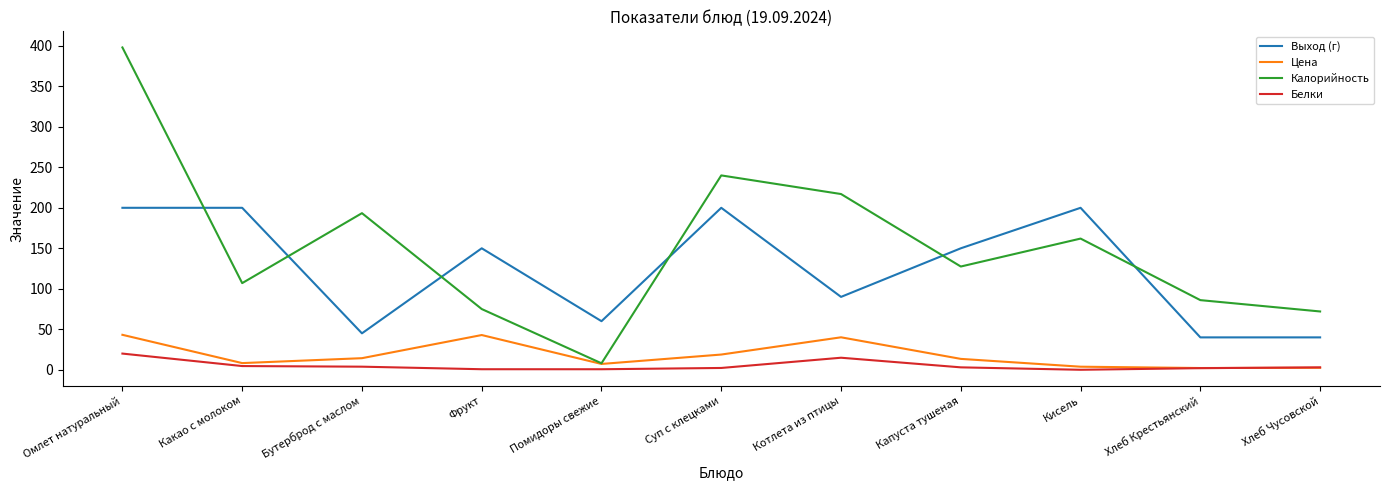

Where does the Выход (г) series first go above 150?

Омлет натуральный